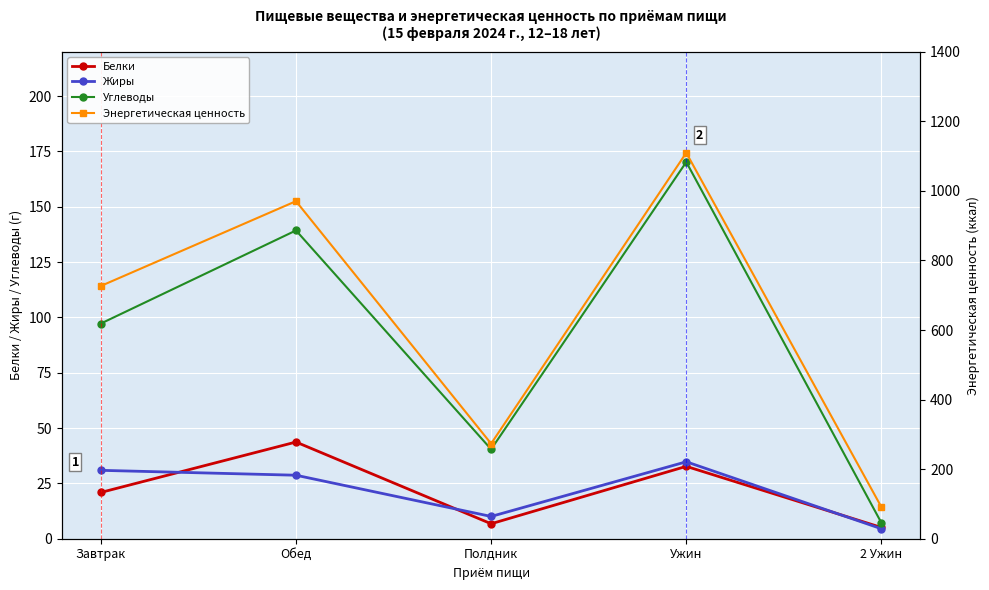

What position from the left is Ужин?

4